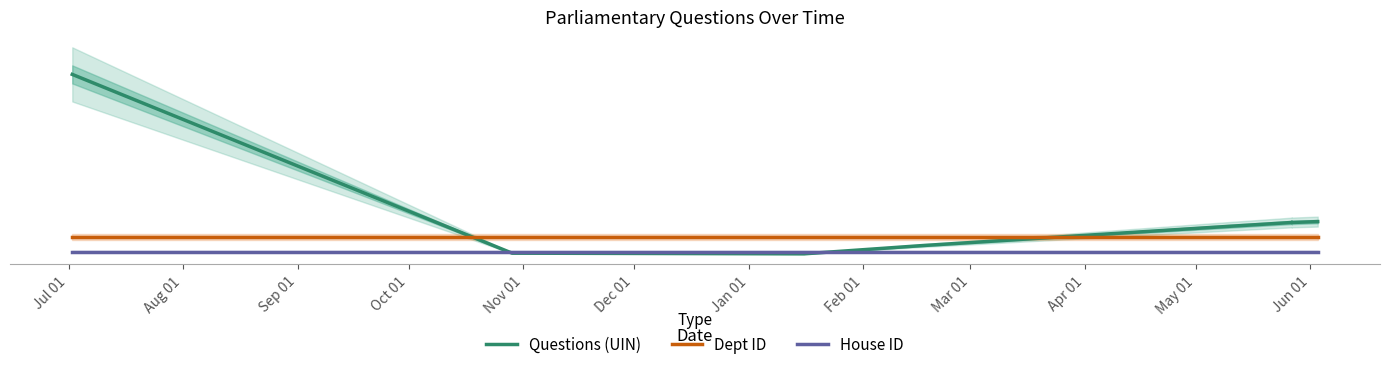

True or false: Dept ID and House ID cross at least once.

False